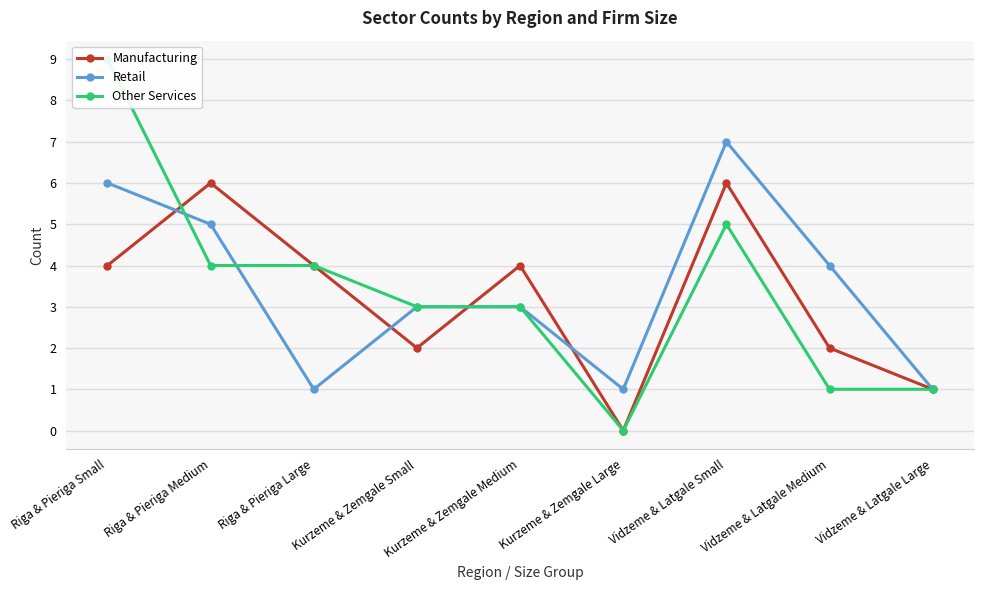

What position from the left is Riga & Pieriga Small?

1